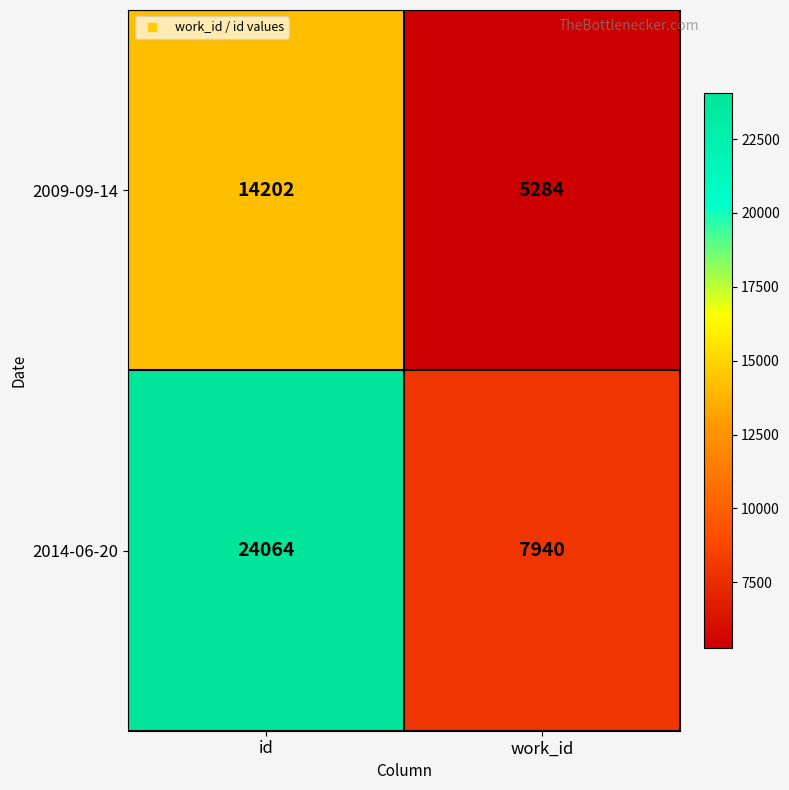

Which series changed the most between id and work_id?

2014-06-20